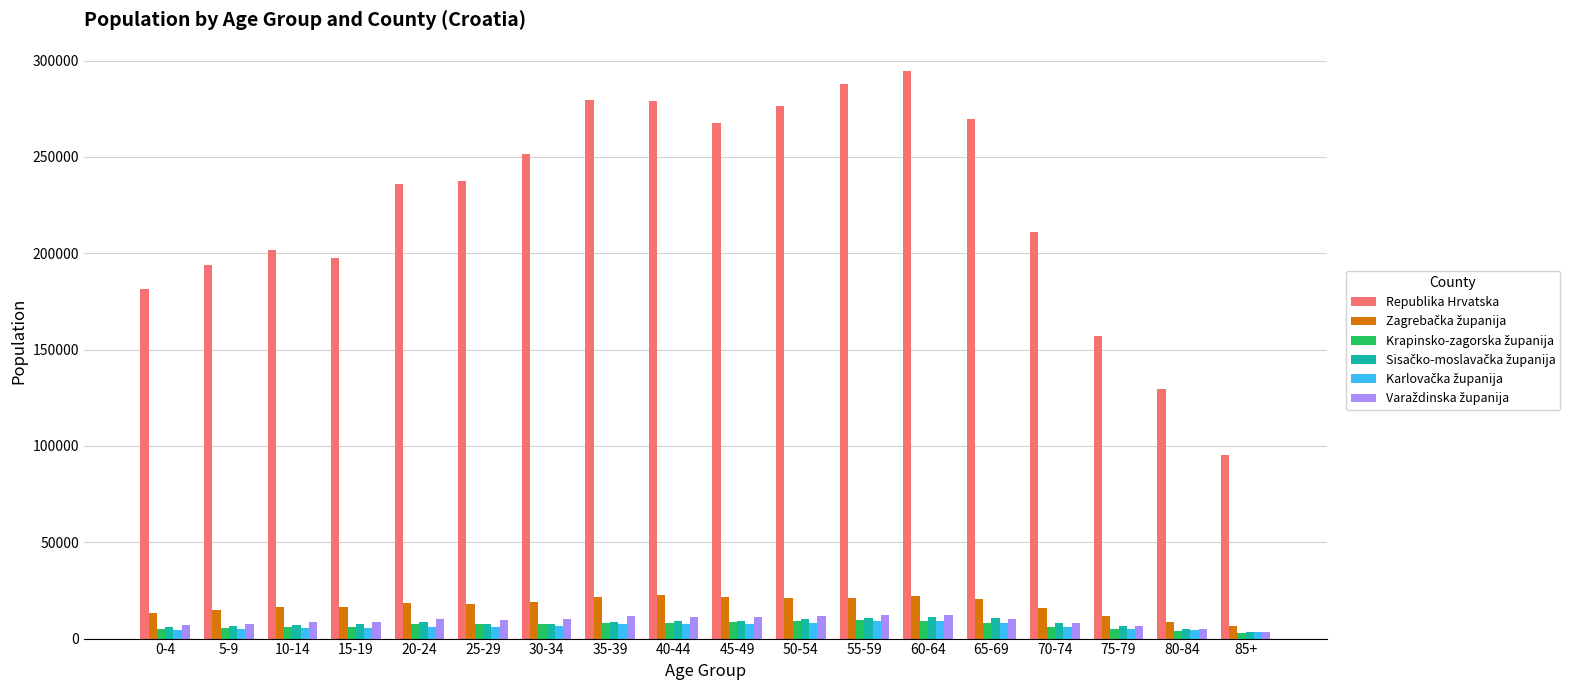

What position from the left is 0-4?

1